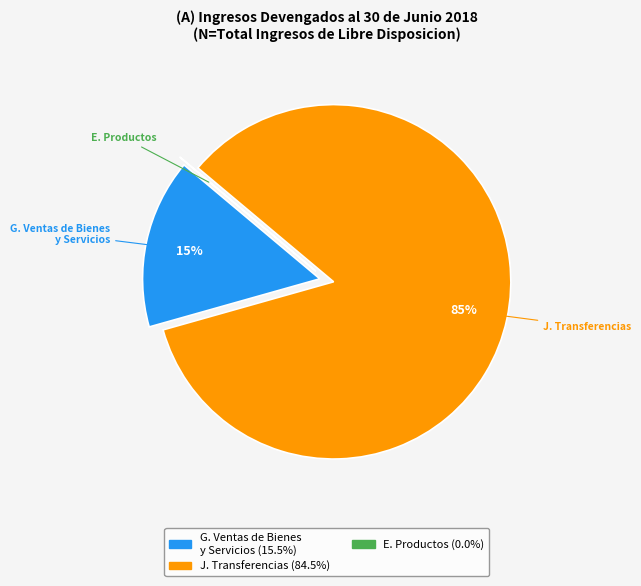

Is there any slice that represents more than half of the pie?

Yes